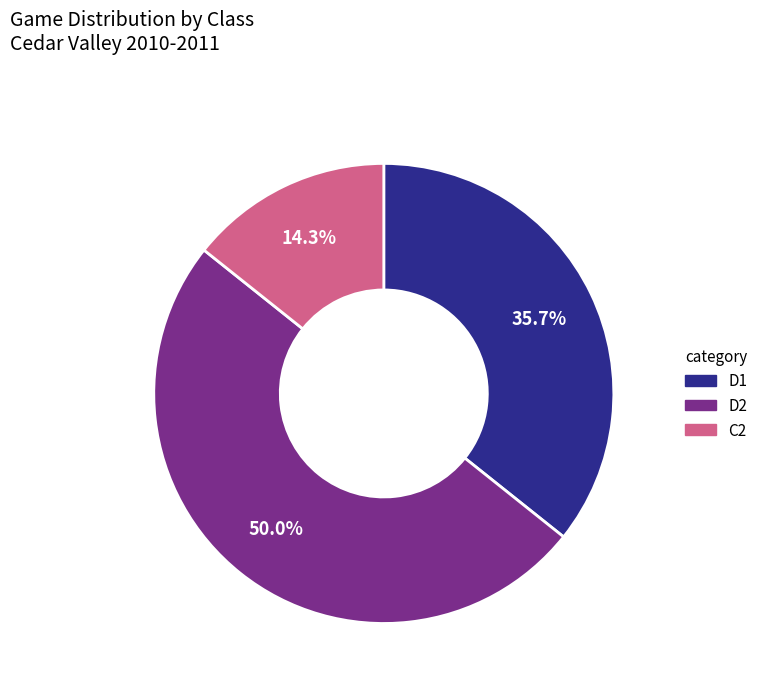

How many slices are in this pie chart?

3